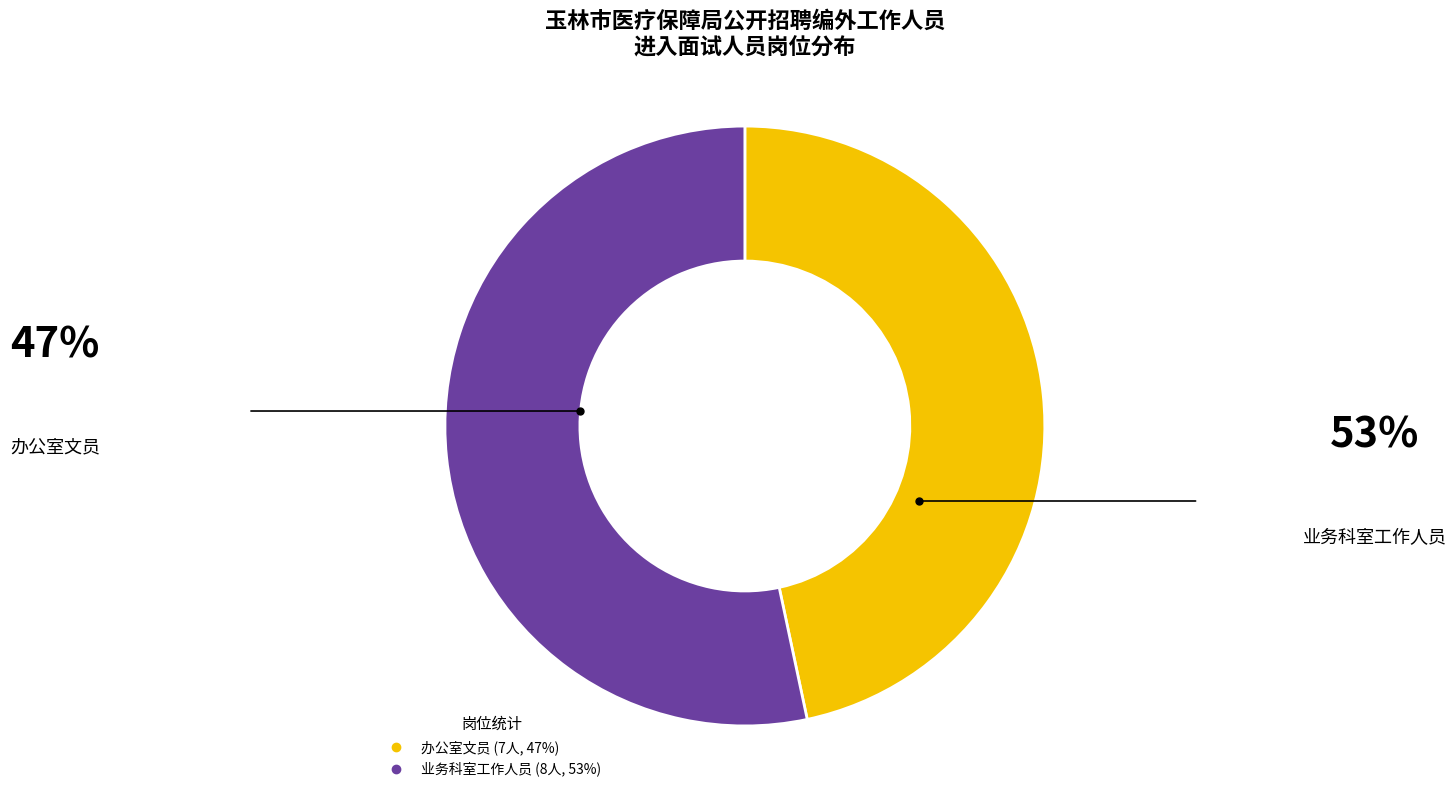

Rank the categories by value from lowest to highest.

办公室文员, 业务科室工作人员